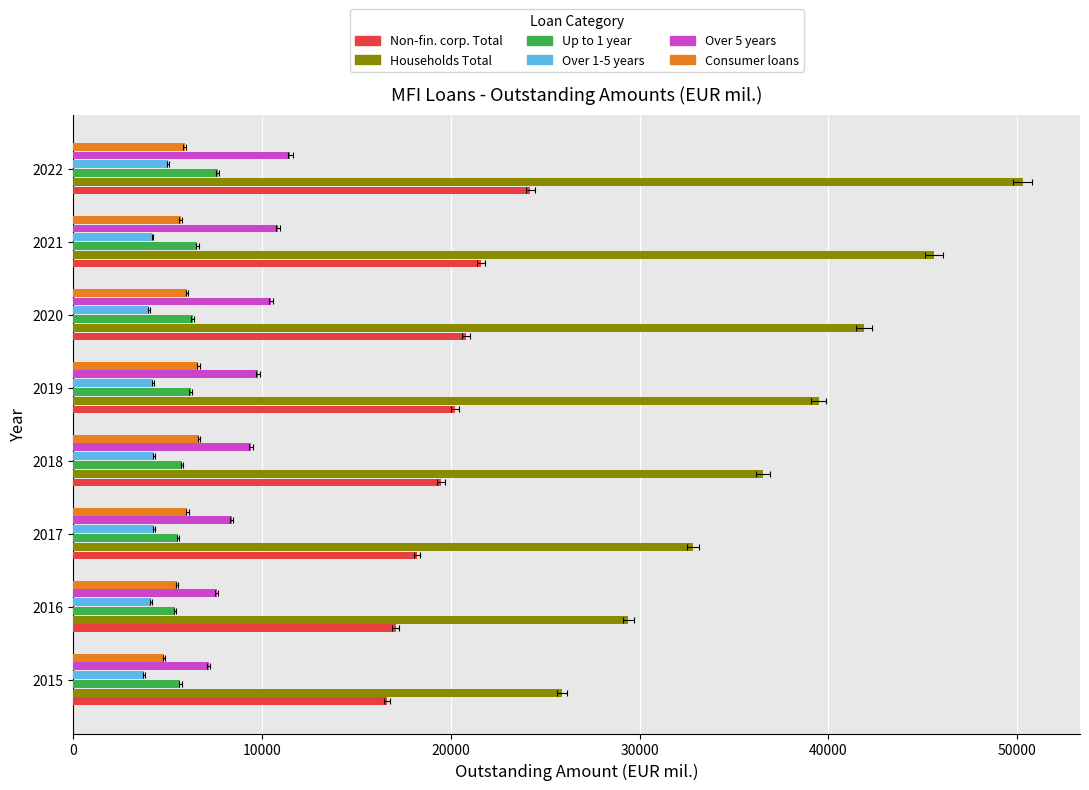

Is the value of Non-fin. corp. Total at 2016 greater than the value of Over 1-5 years at 2018?

Yes